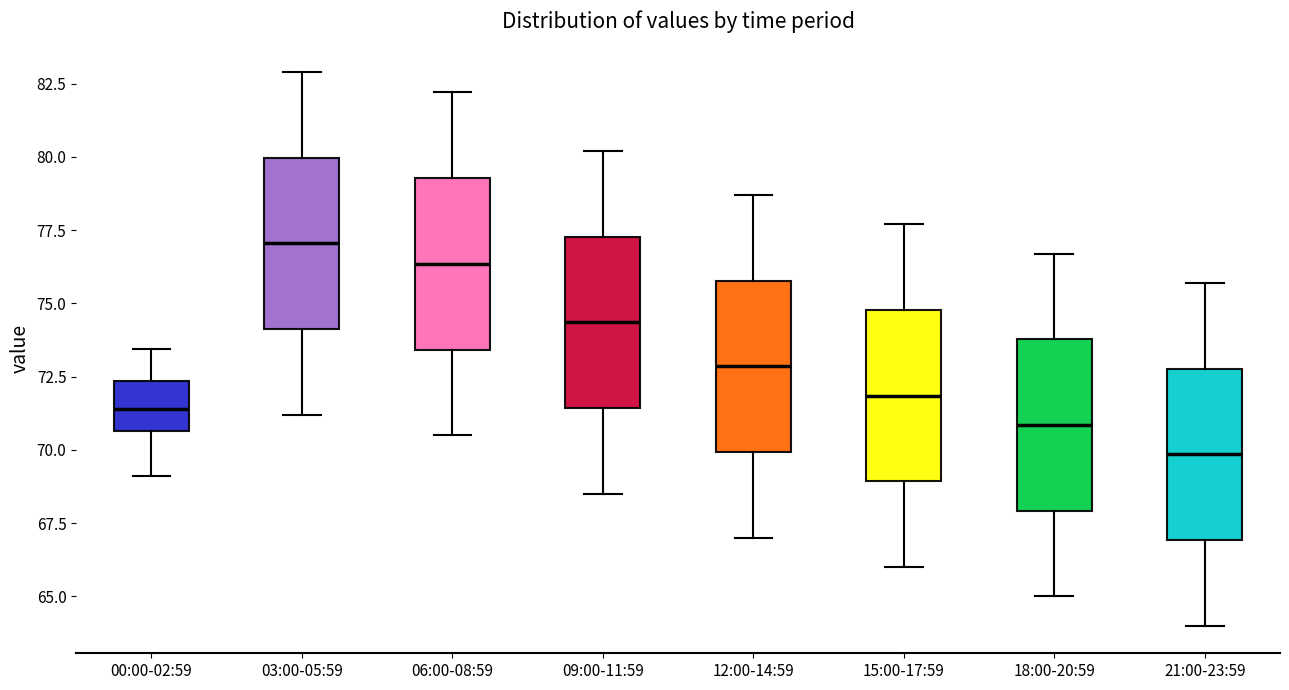

Where does the upper whisker of the box for 09:00-11:59 end on the y-axis? The values are not printed on the chart, so give them approximately, as read against the axis.

80.0